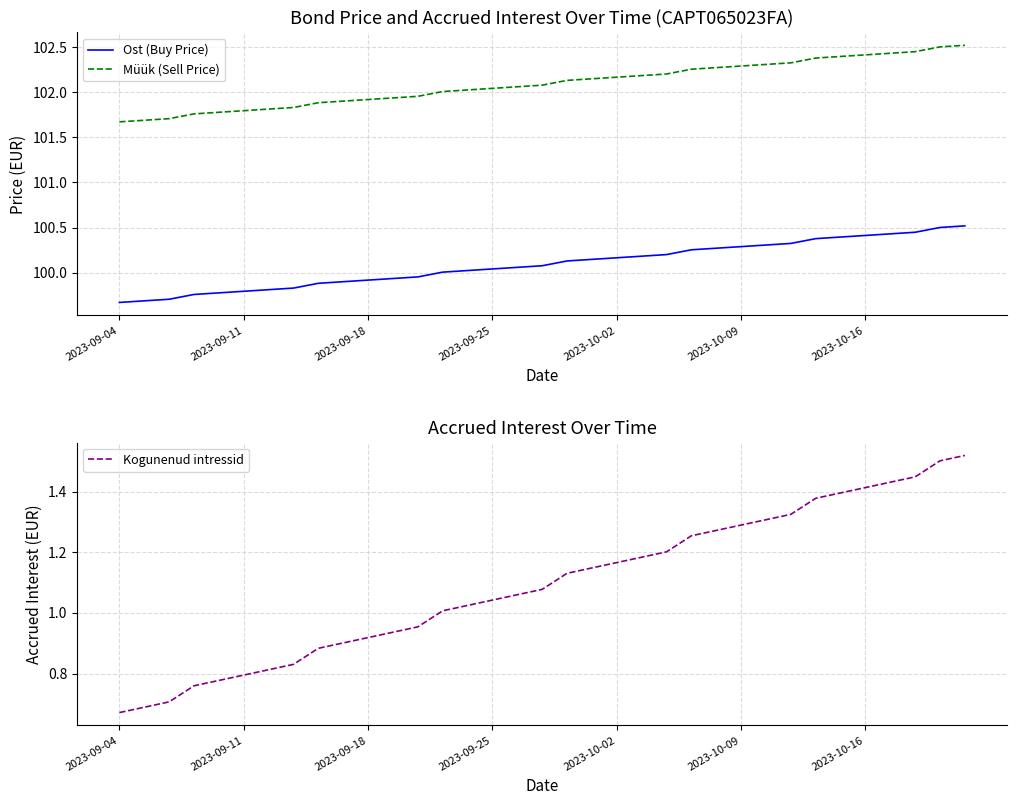

Is it true that Ost (Buy Price) equals 131.4 at 2023-09-04?

False